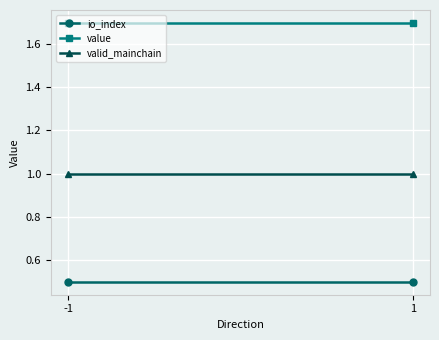

What is the maximum value shown in the chart?

1.7